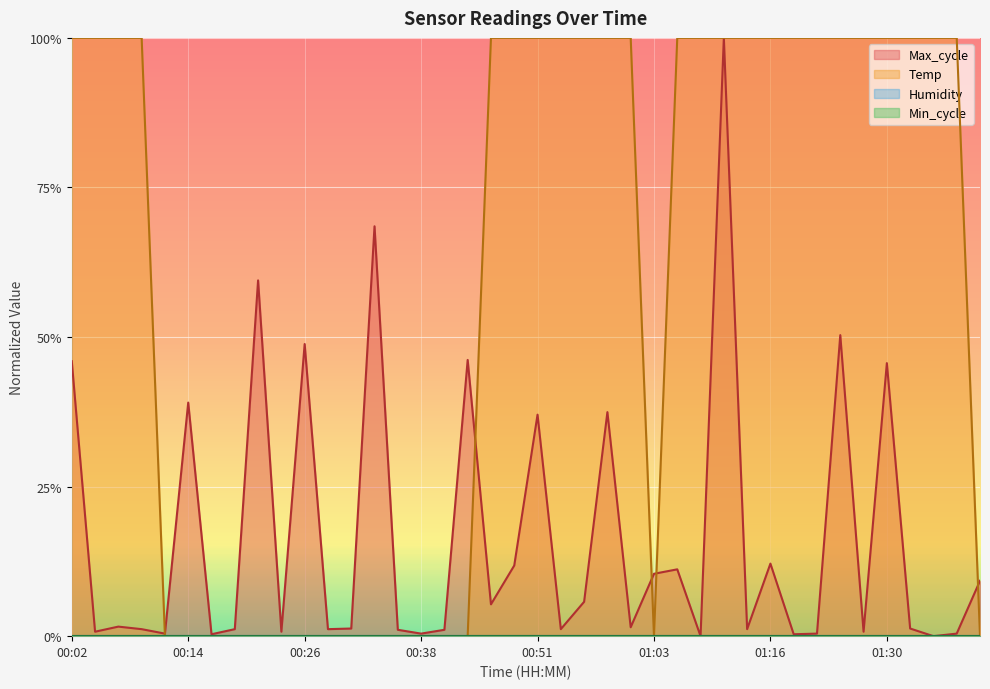

Does the chart display data point markers on the line(s)?

No